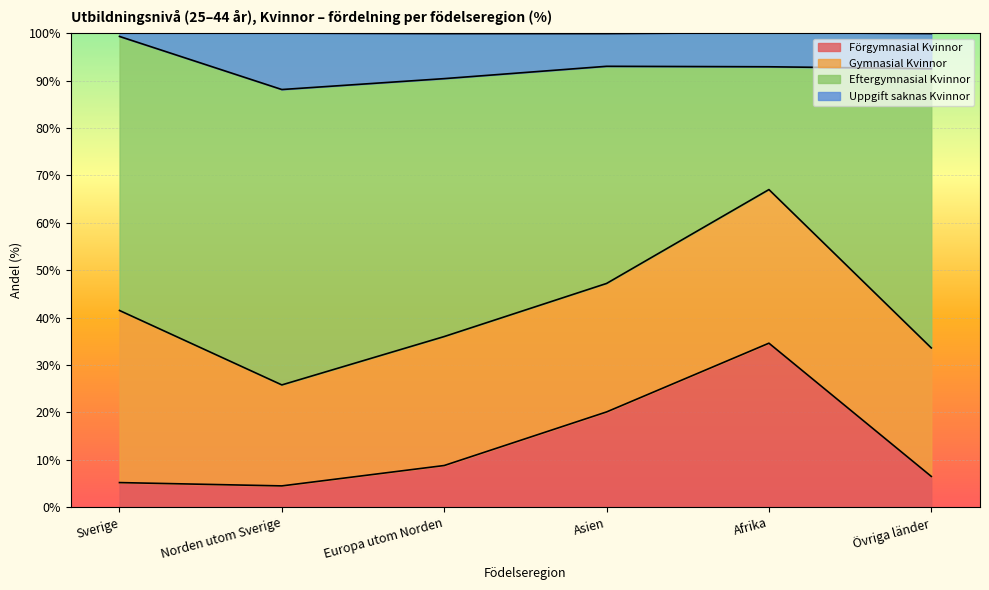

What is the sum of all Förgymnasial Kvinnor values?

79.7